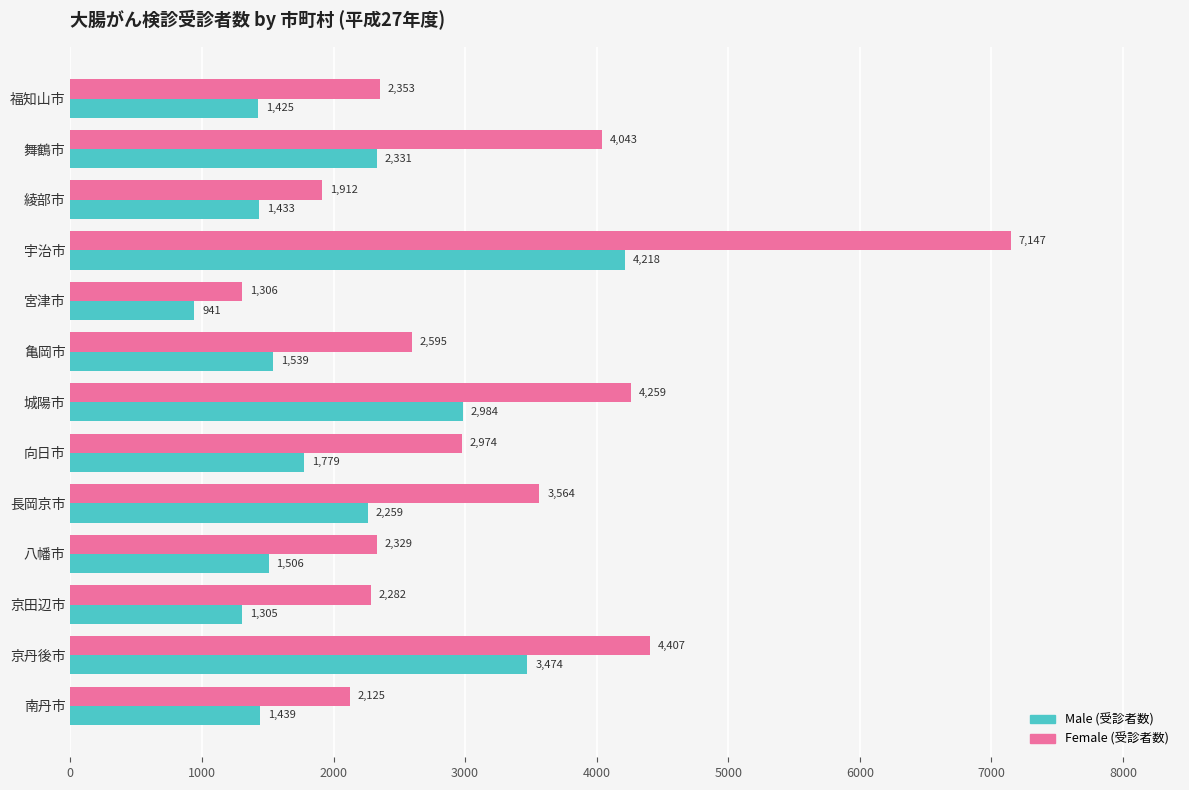

What is the sum of all Male (受診者数) values?

26633